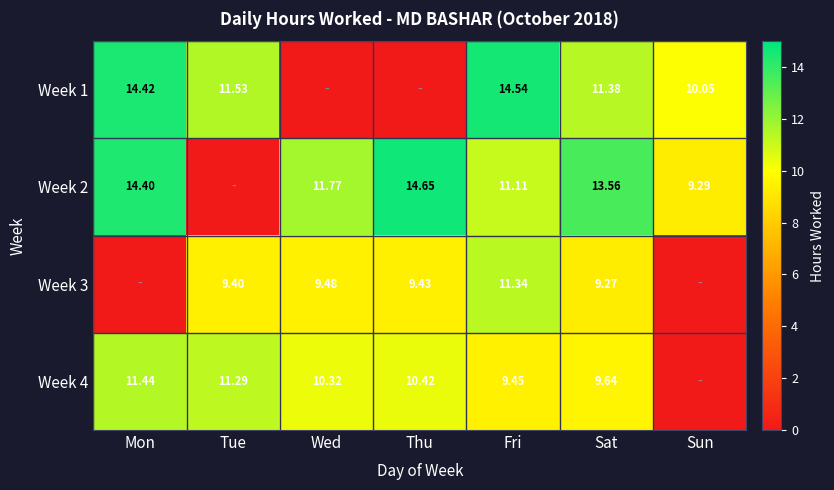

Is the value of Week 3 at Tue greater than the value of Week 4 at Tue?

No